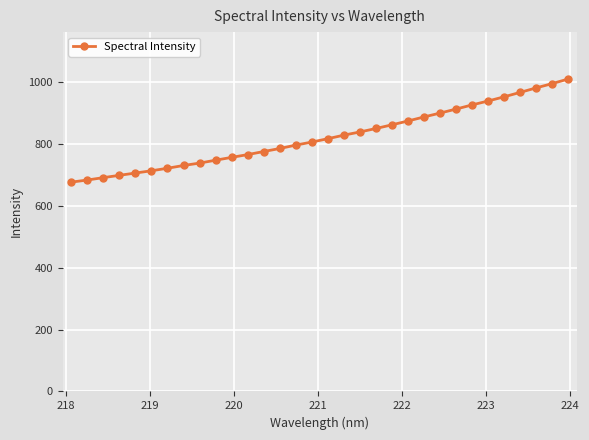

What is the maximum value shown in the chart?

1011.3